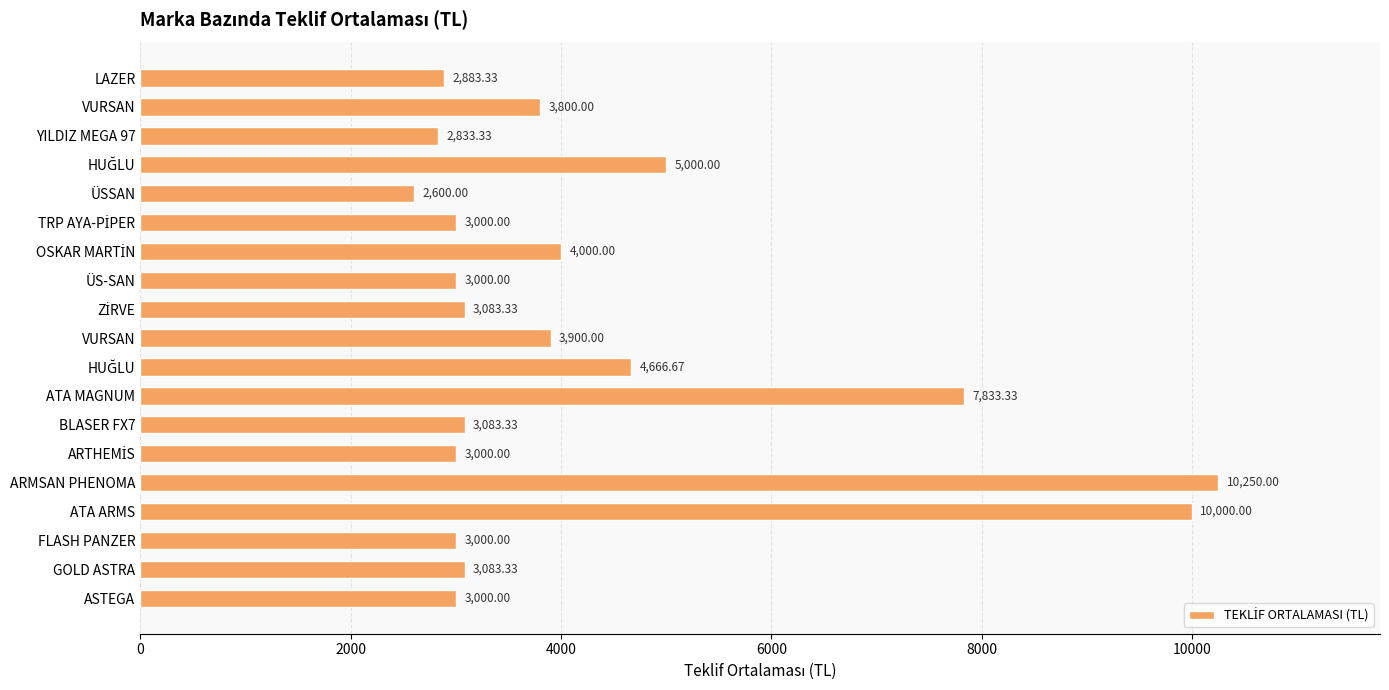

At which category does the chart reach its peak across all series?

ARMSAN PHENOMA